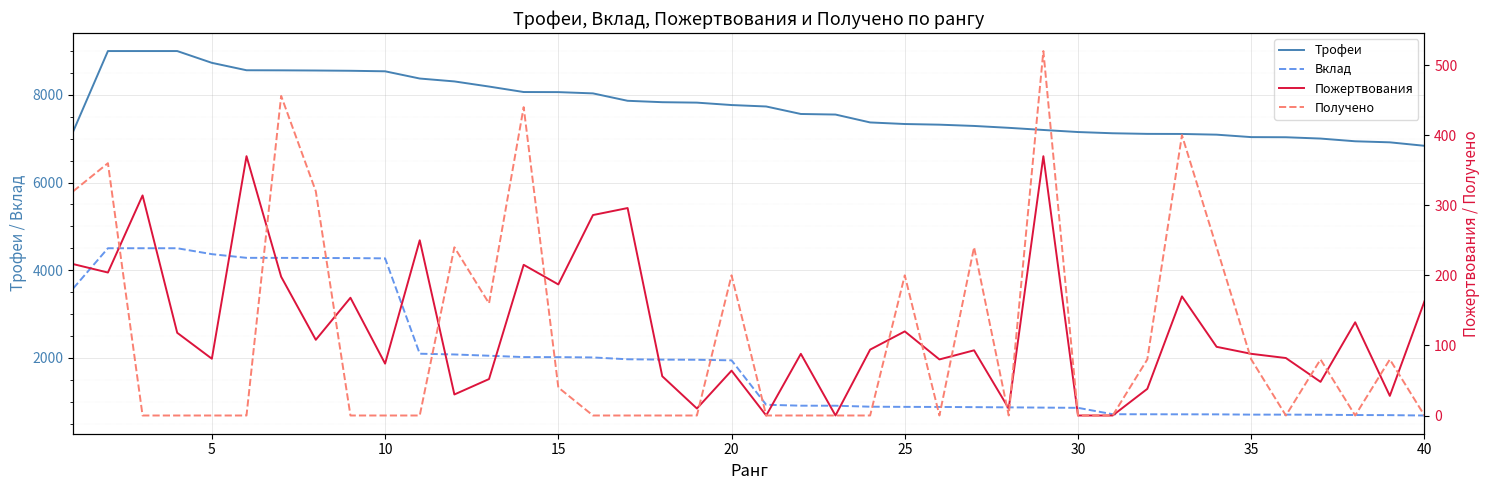

Which series has the largest range (max minus min)?

Вклад